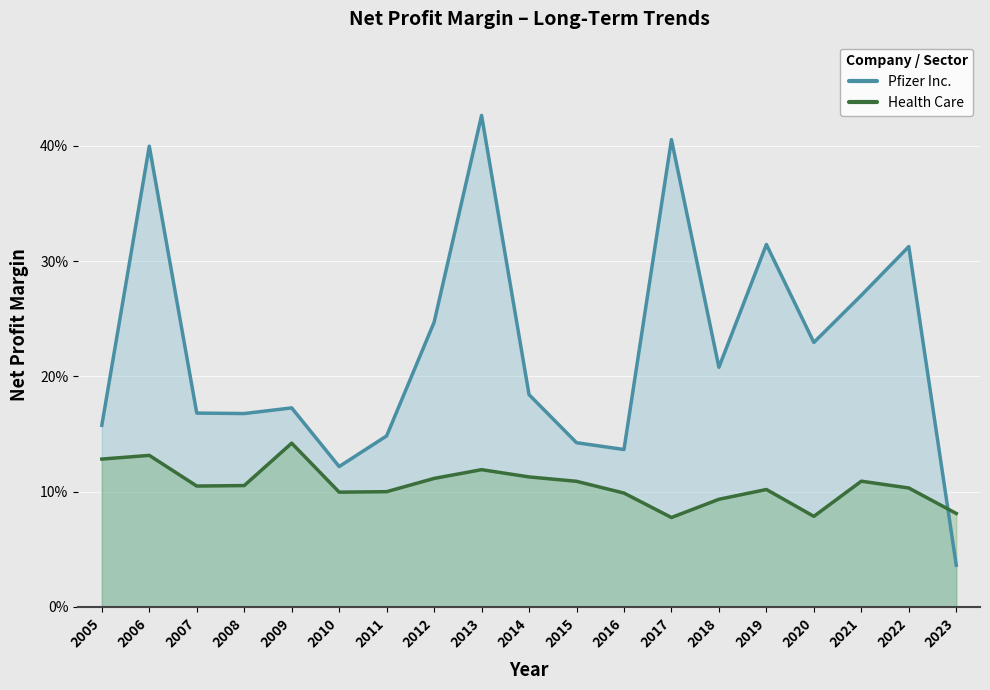

Which series changed the most between 2006 and 2016?

Pfizer Inc.